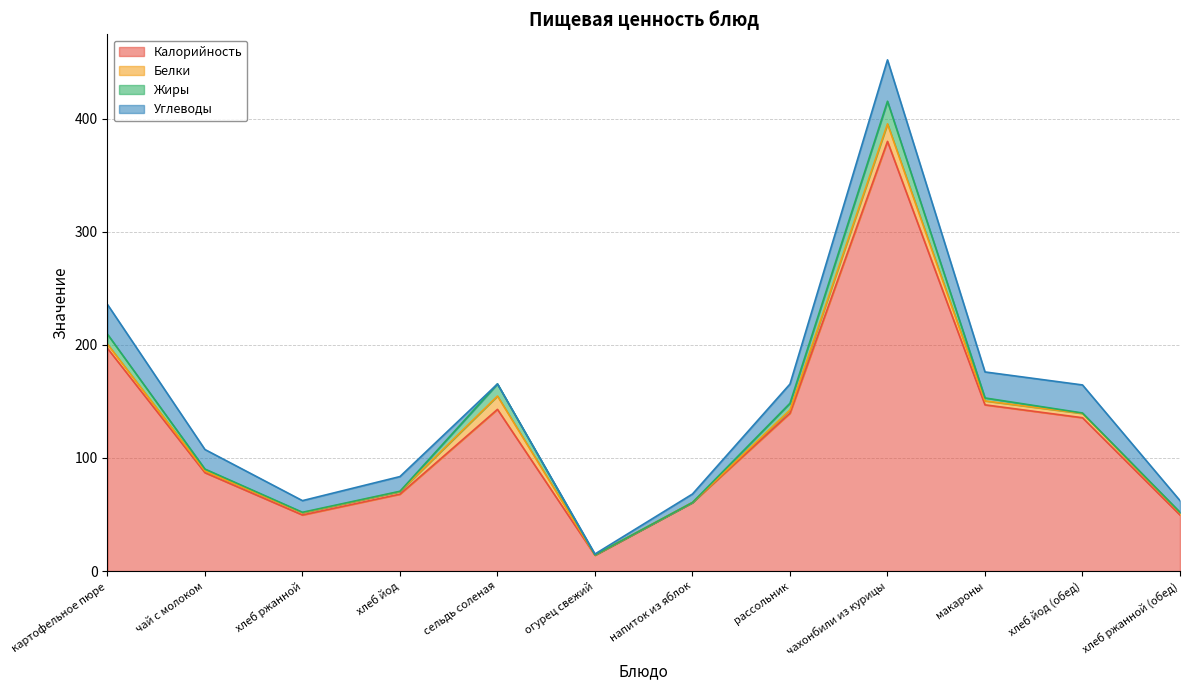

How many data points in Углеводы are less than 17?

6